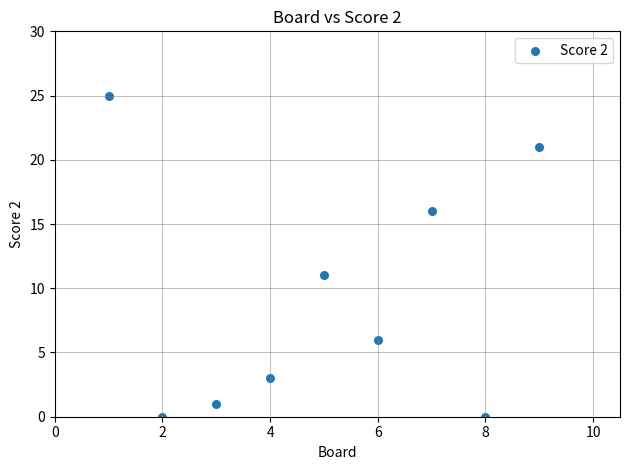

What Y value in the scatter plot is closest to 12?

11